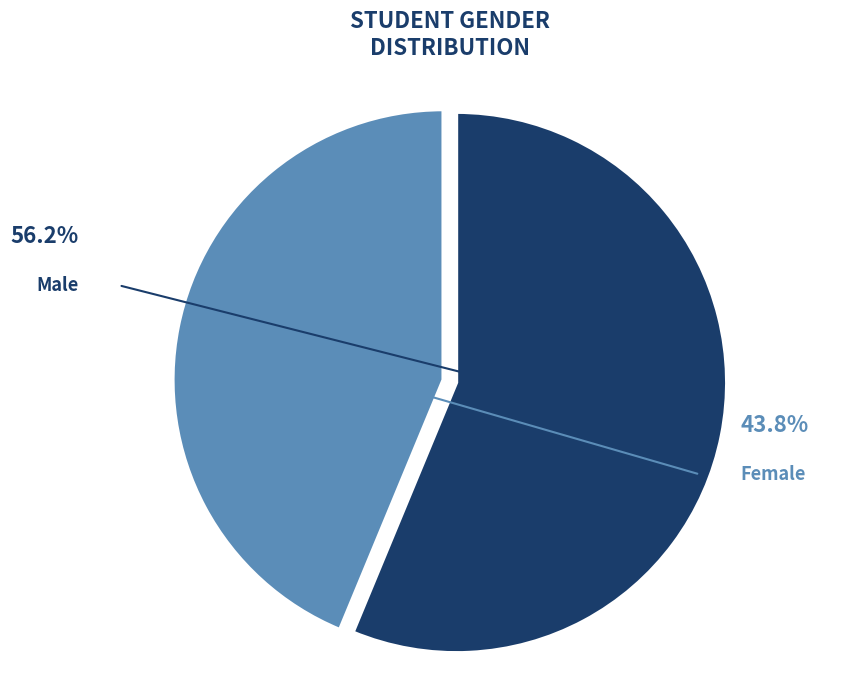

True or false: M accounts for 48% of the total.

False